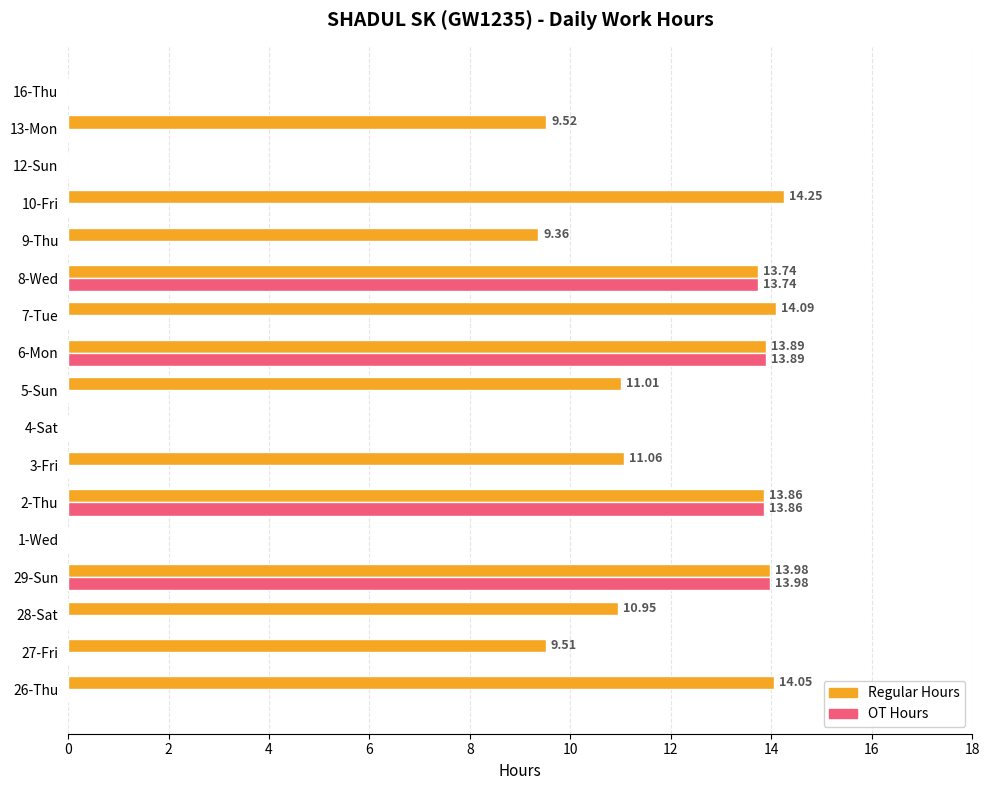

What is the maximum value for OT Hours?

14.0